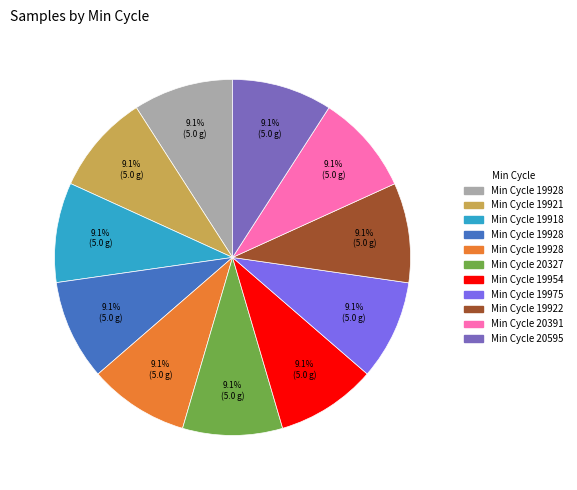

How many segments does this pie chart have?

11